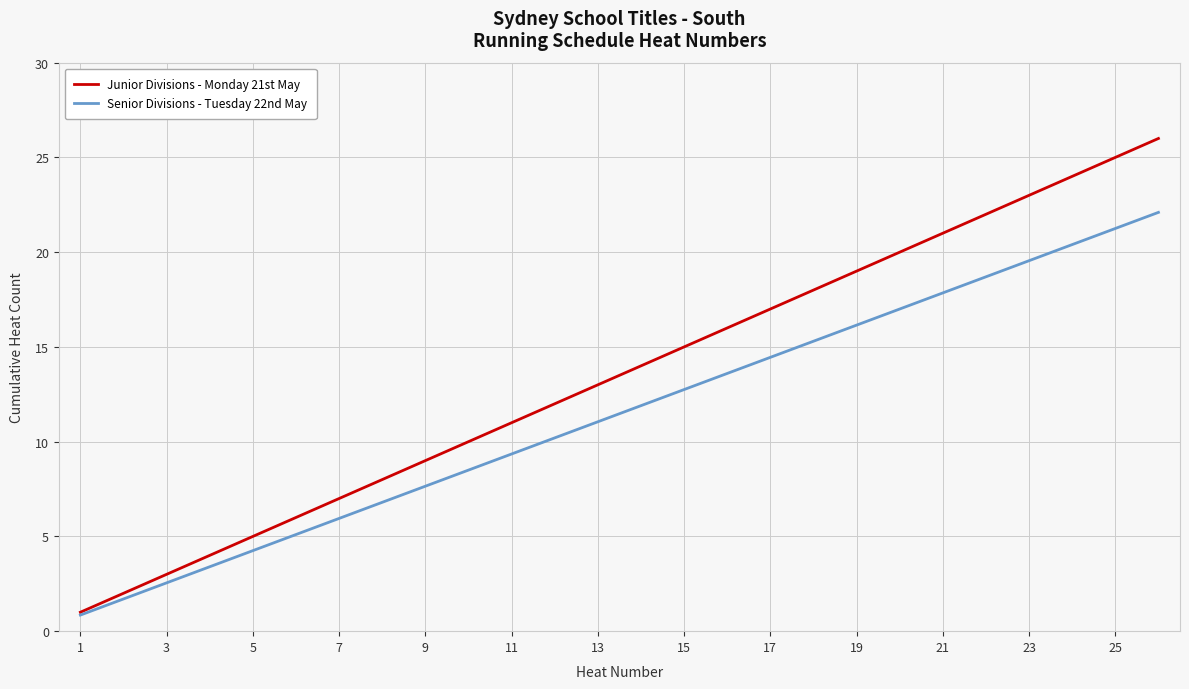

Which series has the largest total across all categories?

Junior Divisions - Monday 21st May